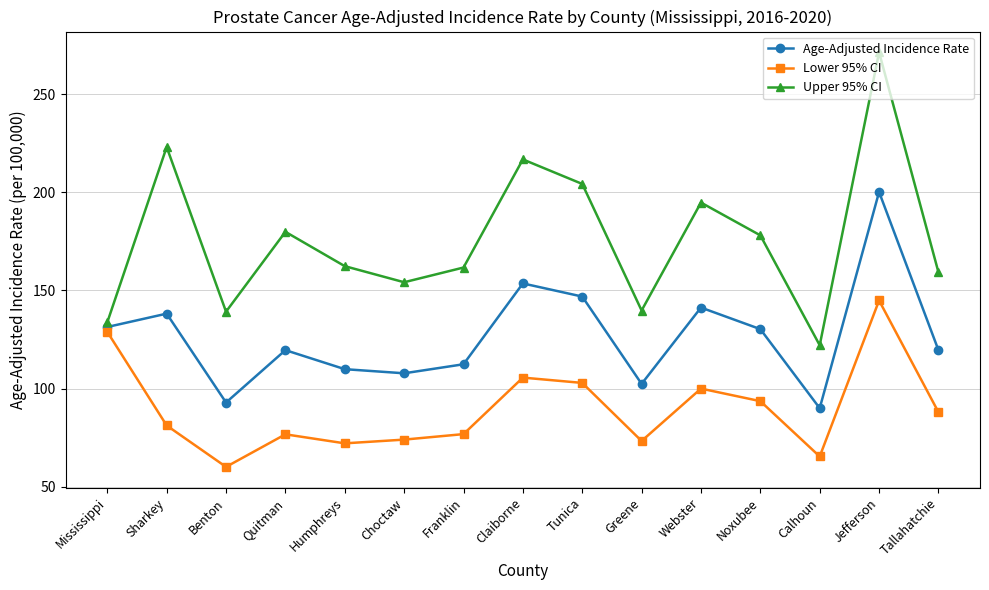

How many data points does each series have?

15